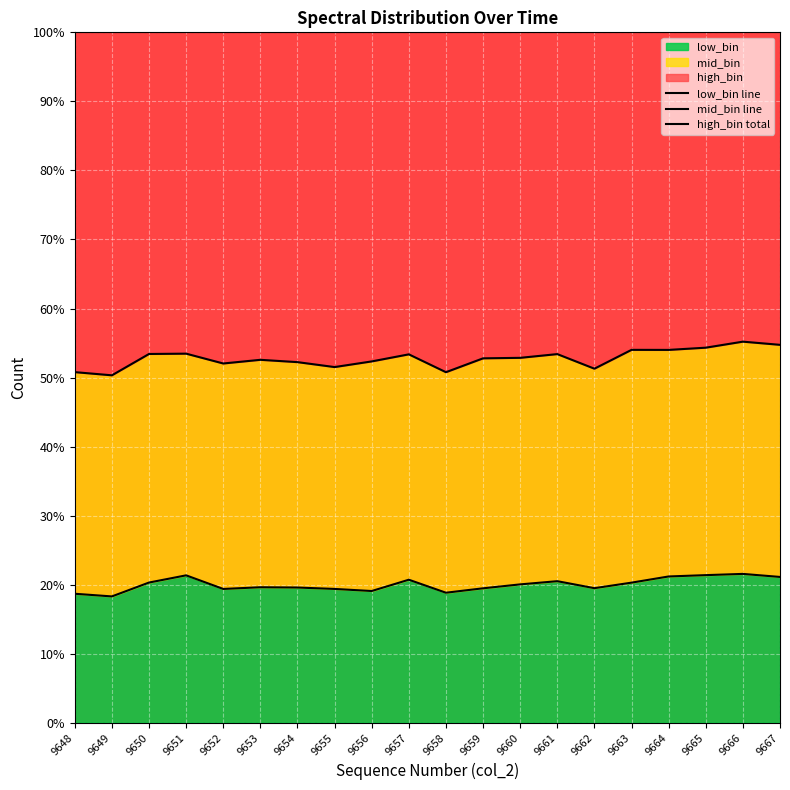

The mid_bin line series shows 52.2 at 9654. True or false?

True